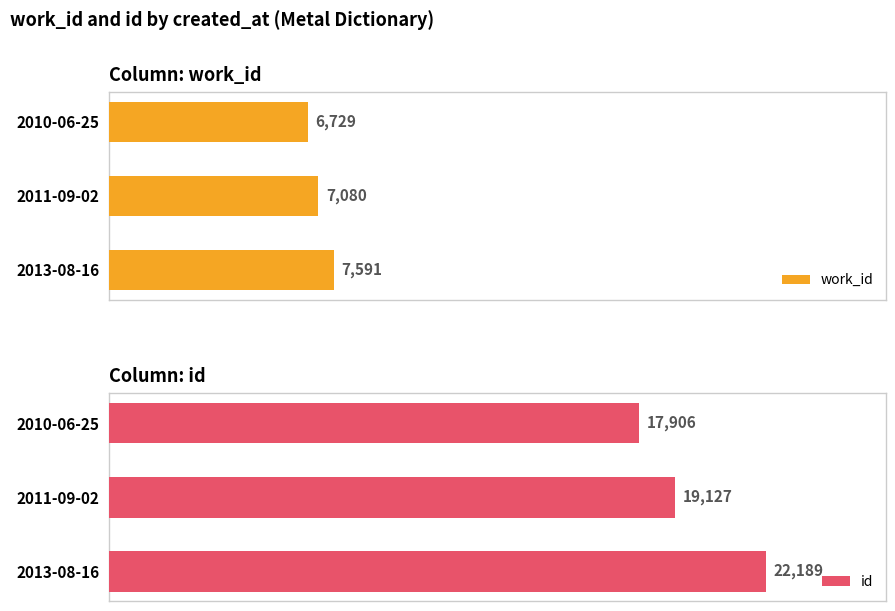

What is the maximum value shown in the chart?

22189